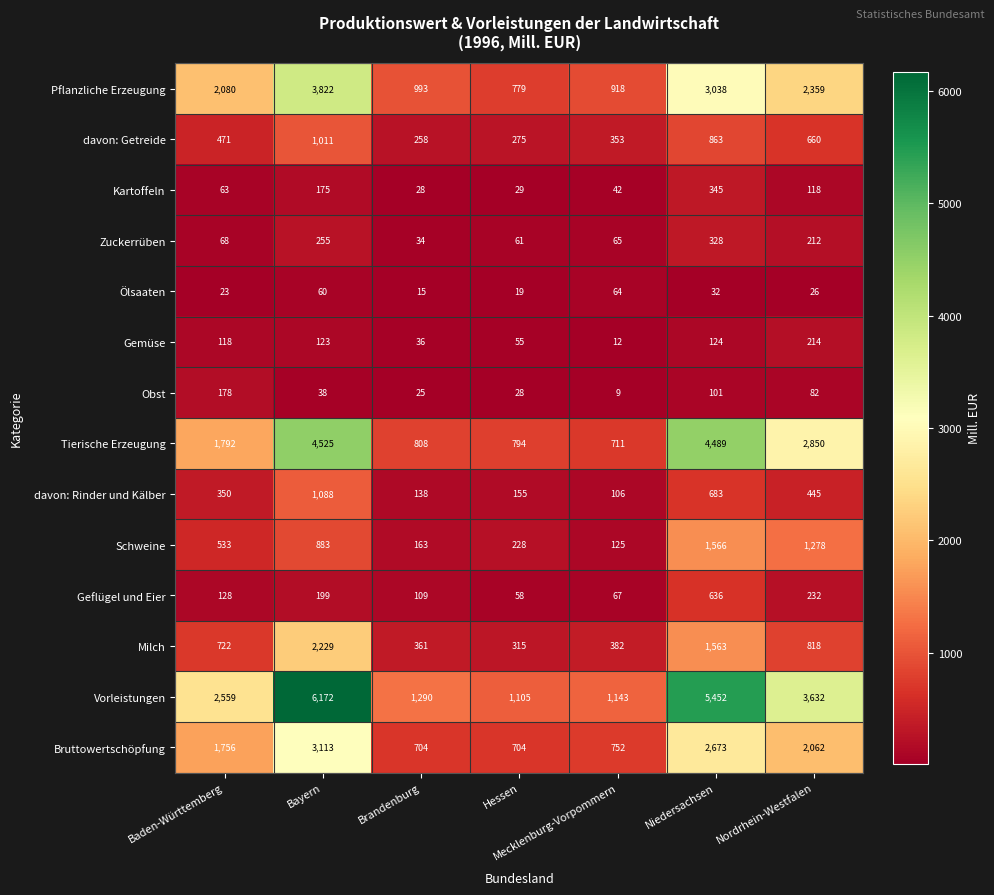

Which series has the widest spread of values?

Vorleistungen